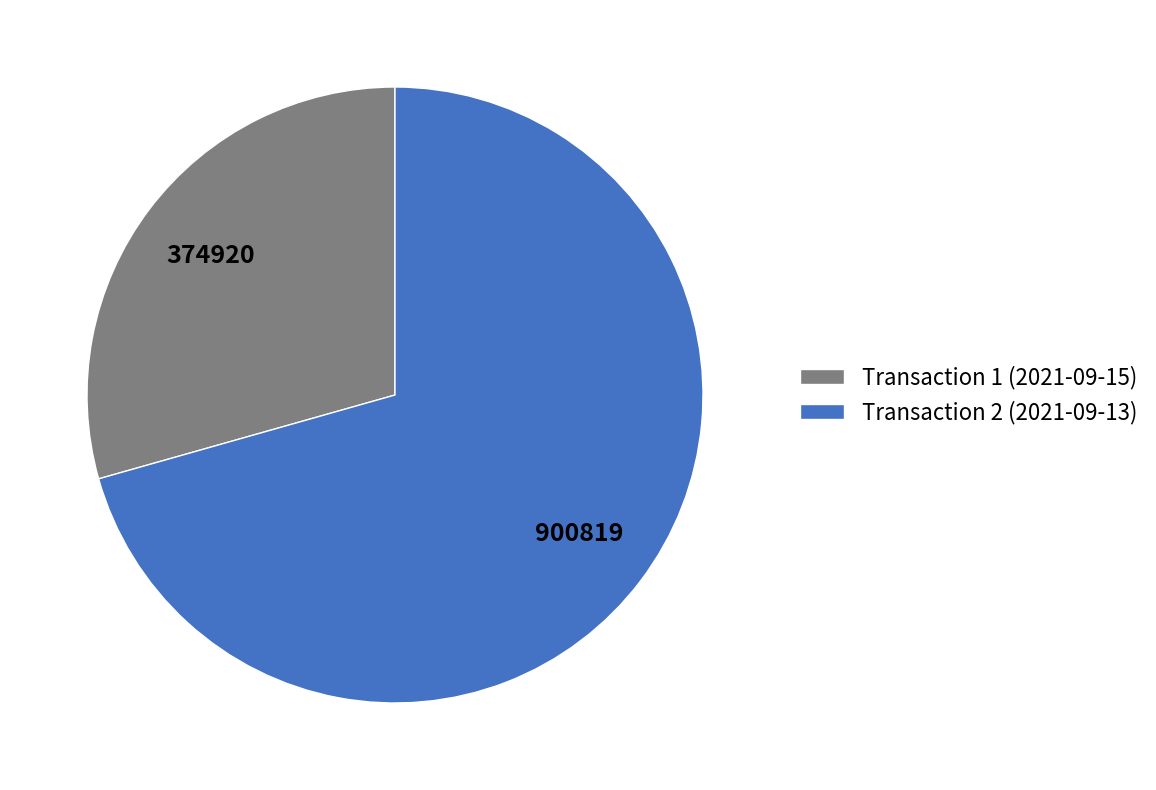

True or false: Transaction 1 (2021-09-15) accounts for 15% of the total.

False